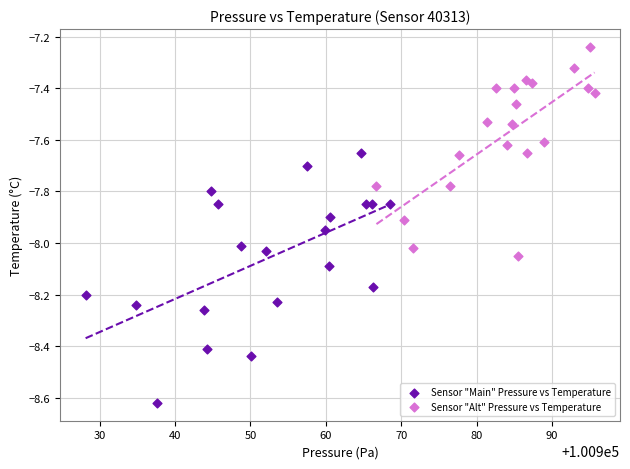

Which series has the widest spread of Y values?

Sensor "Main" Pressure vs Temperature